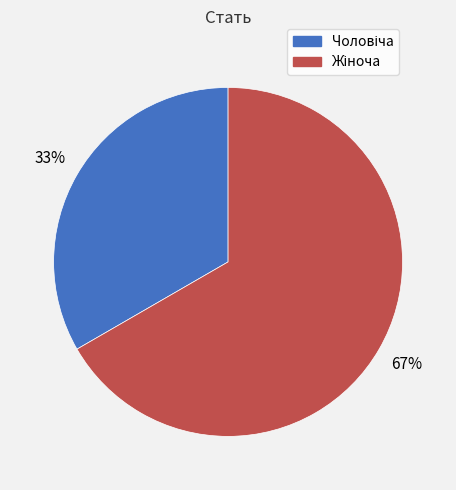

Is there a majority slice in this chart?

Yes